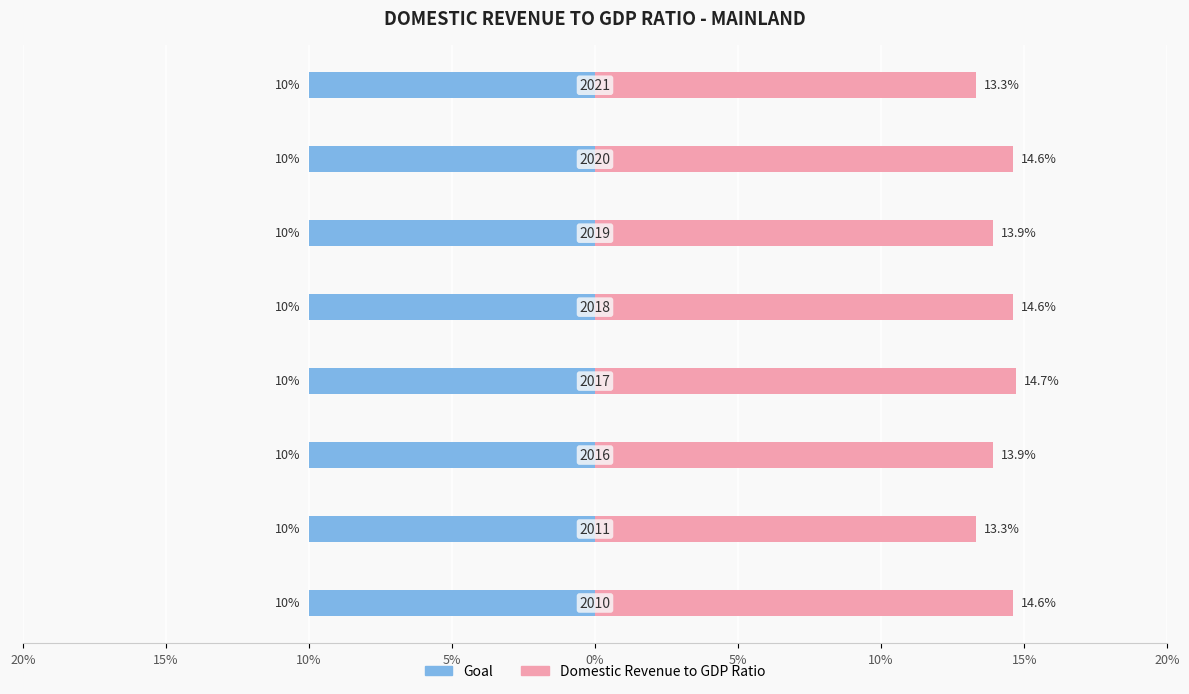

At how many categories does at least one series exceed 12?

8